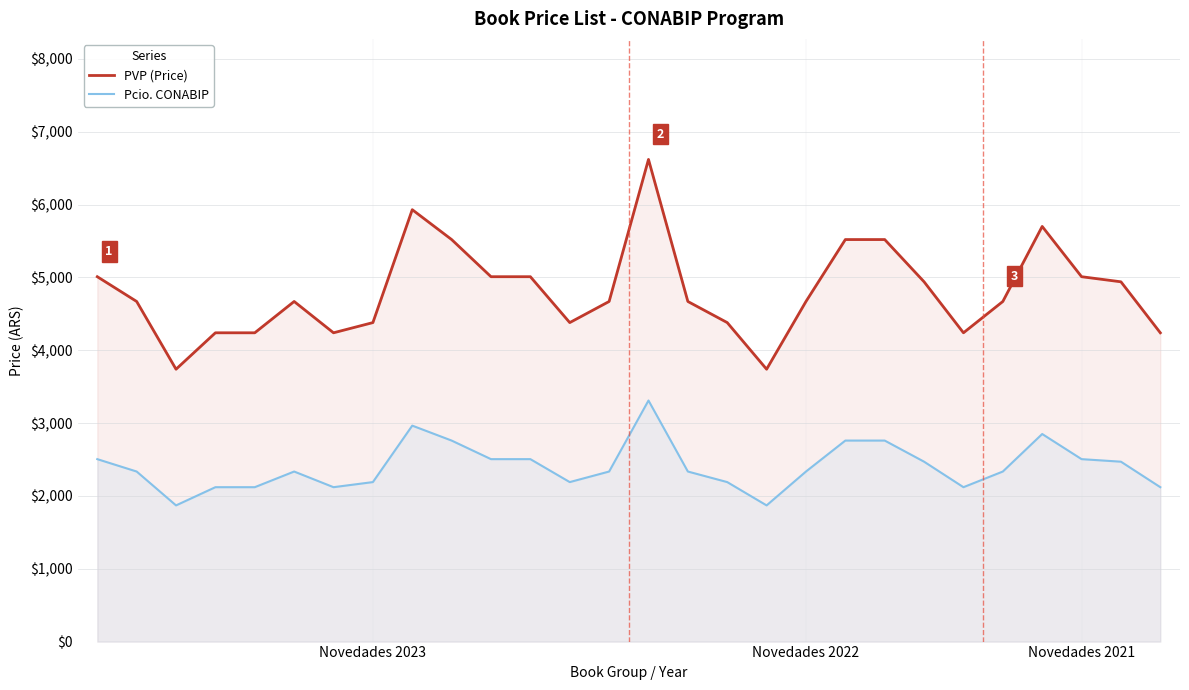

What is the total value across all series at 8?

8893.5